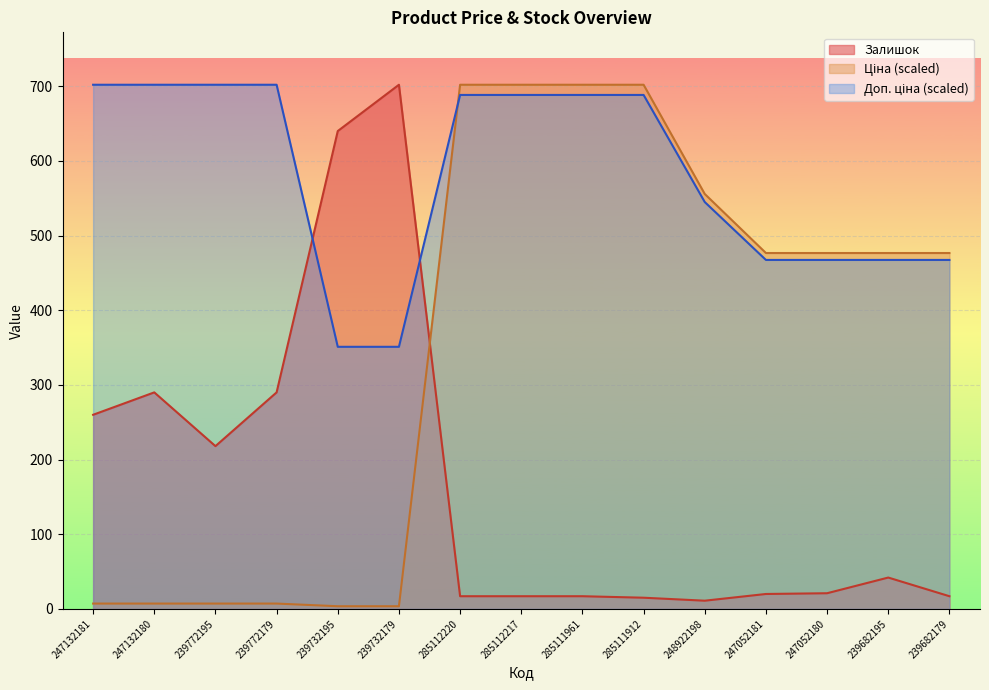

What is the label of the 15th point from the left?

239682179